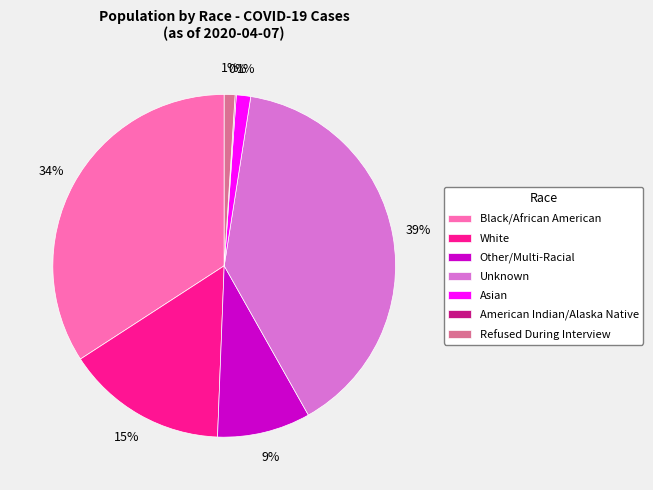

Does any single category account for the majority?

No